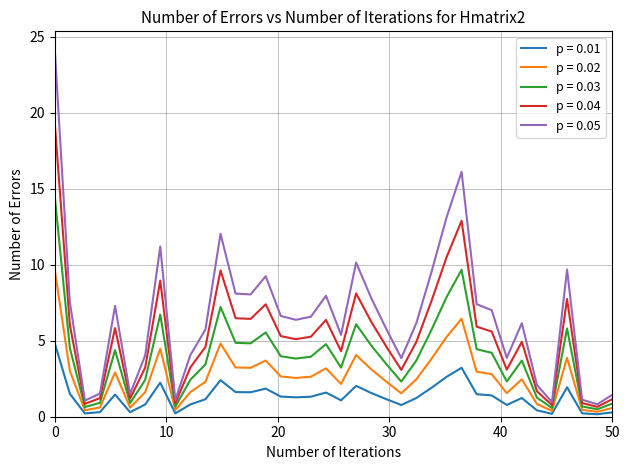

True or false: p = 0.05 and p = 0.01 intersect in this chart.

False